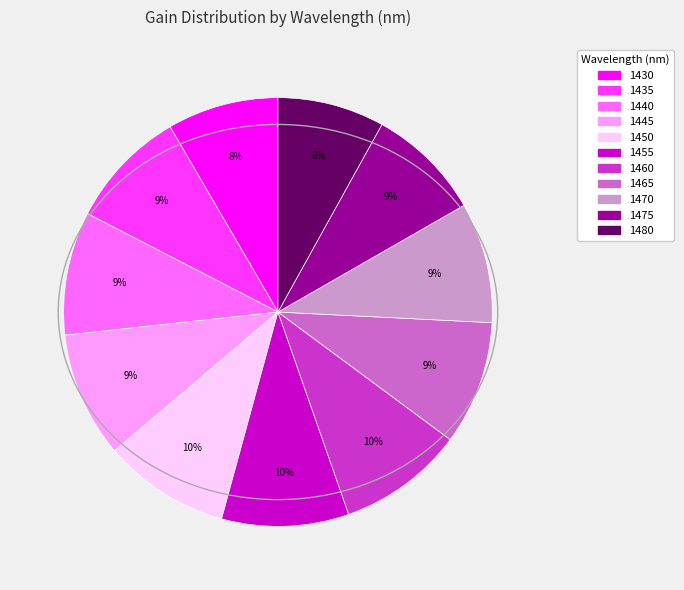

Between 1475 and 1480, which is larger?

1475